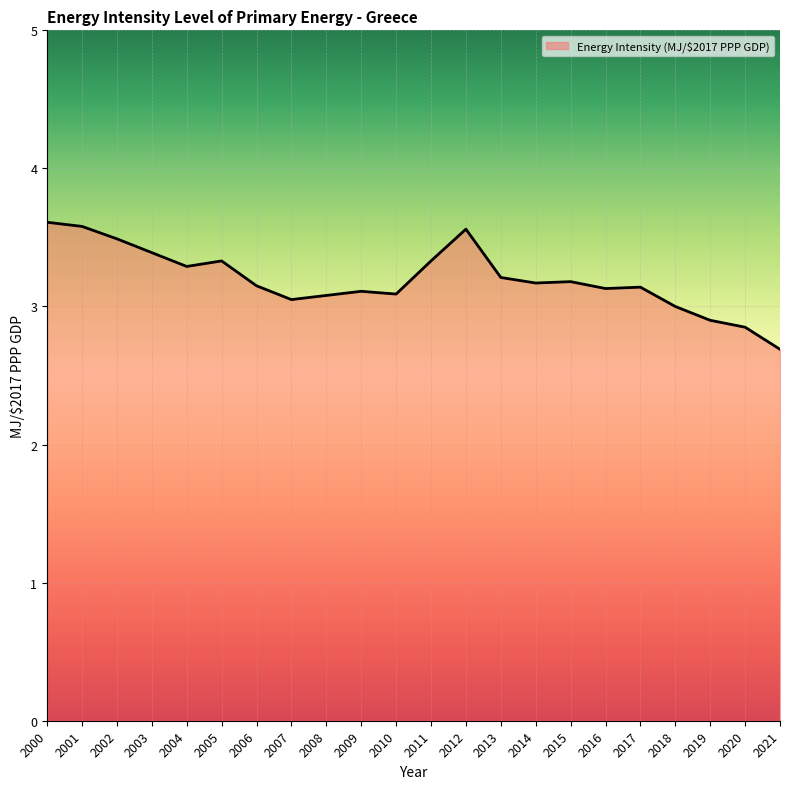

Is it true that the value at 2013 is 3.2?

True